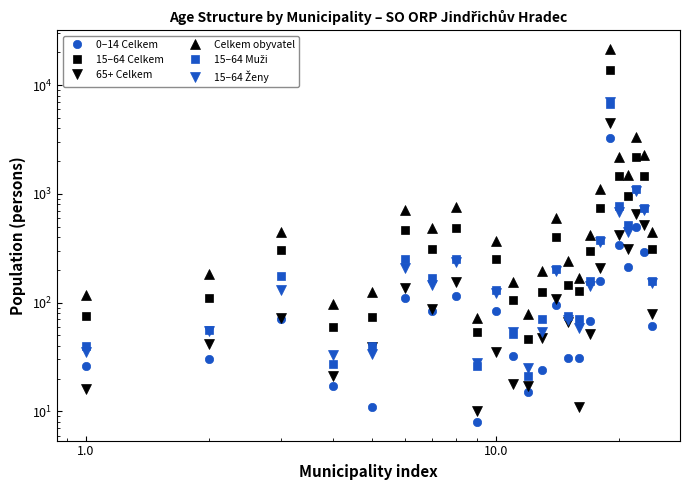

Which series has the largest total across all categories?

Celkem obyvatel